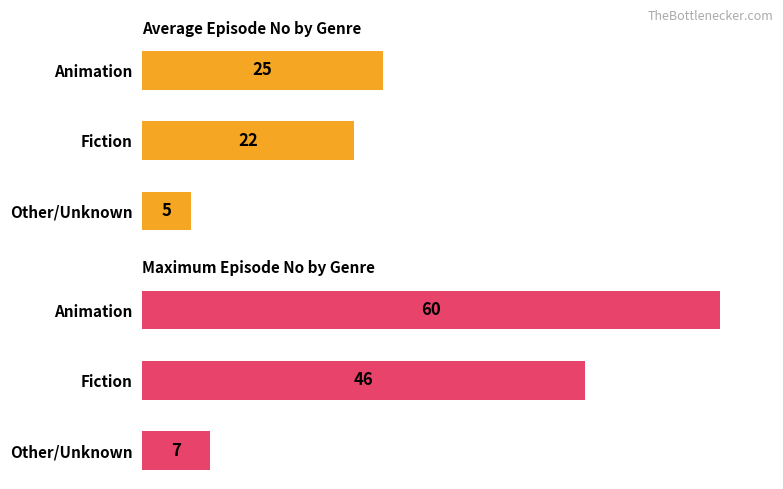

What is the sum of all Average Episode No values?

52